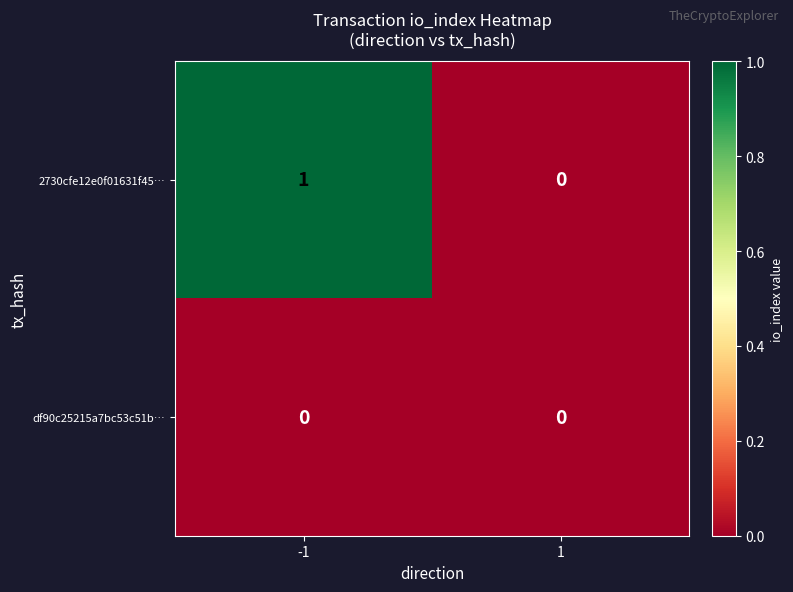

At which category is the sum across all series the highest?

-1